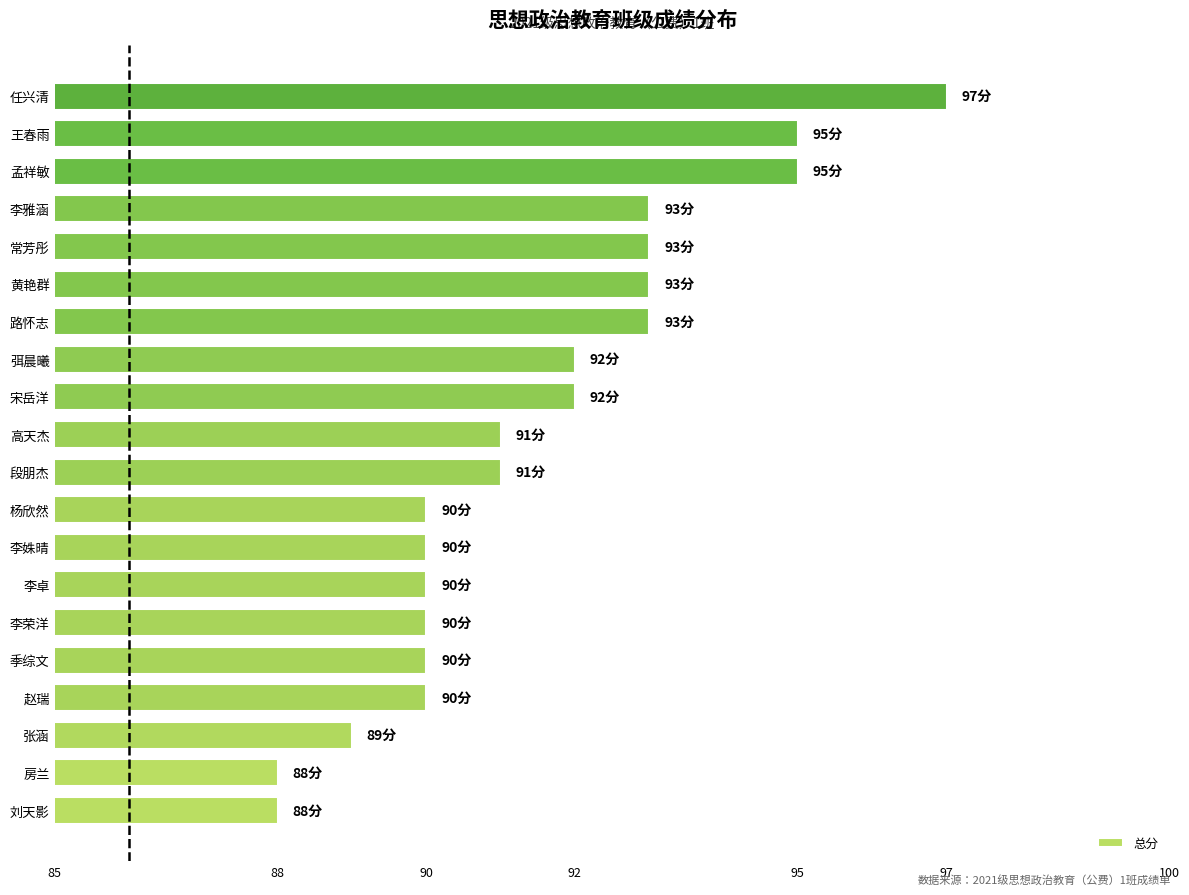

Count the number of data series in this chart.

1